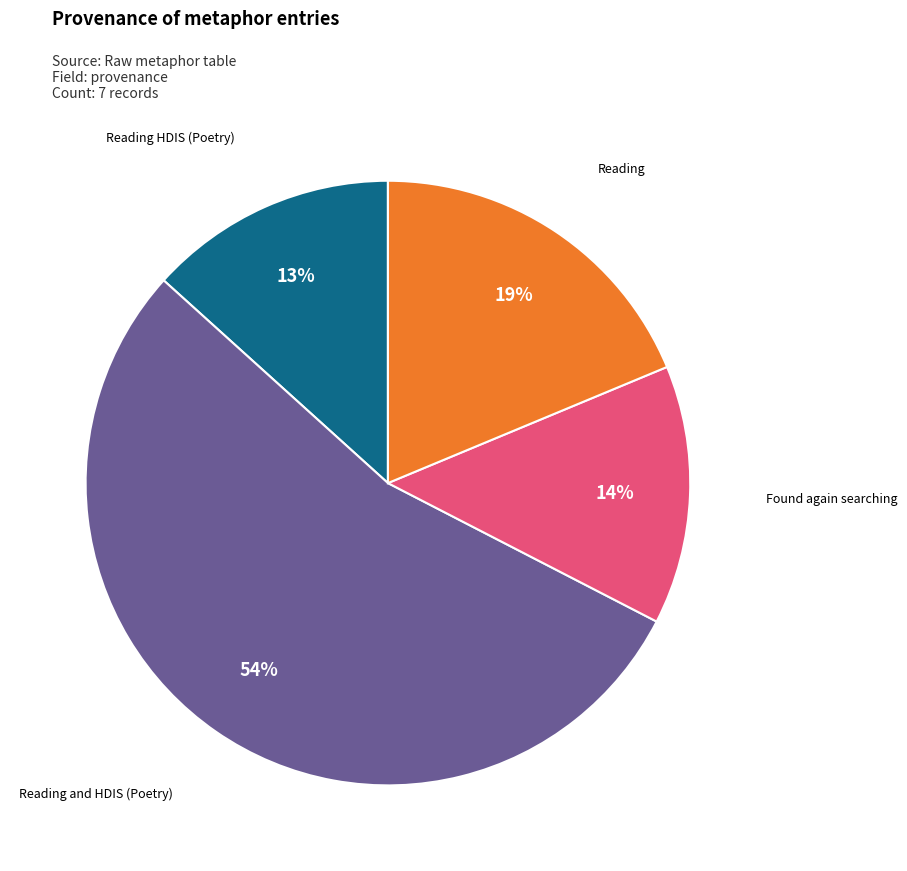

To the nearest percent, what is the average slice percentage?

25%